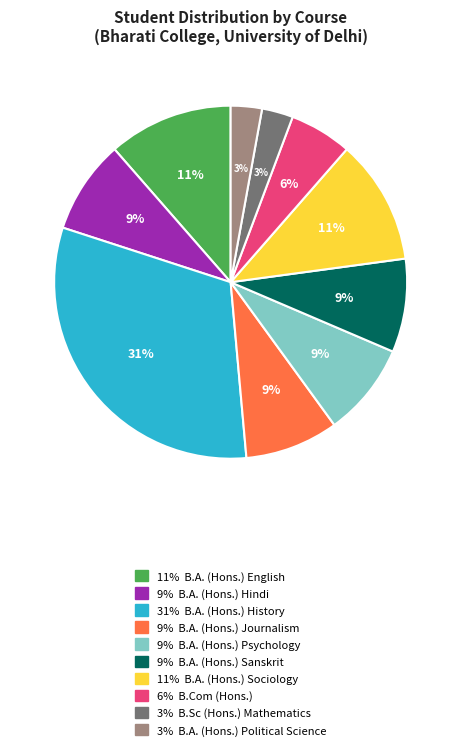

Does any single category account for the majority?

No